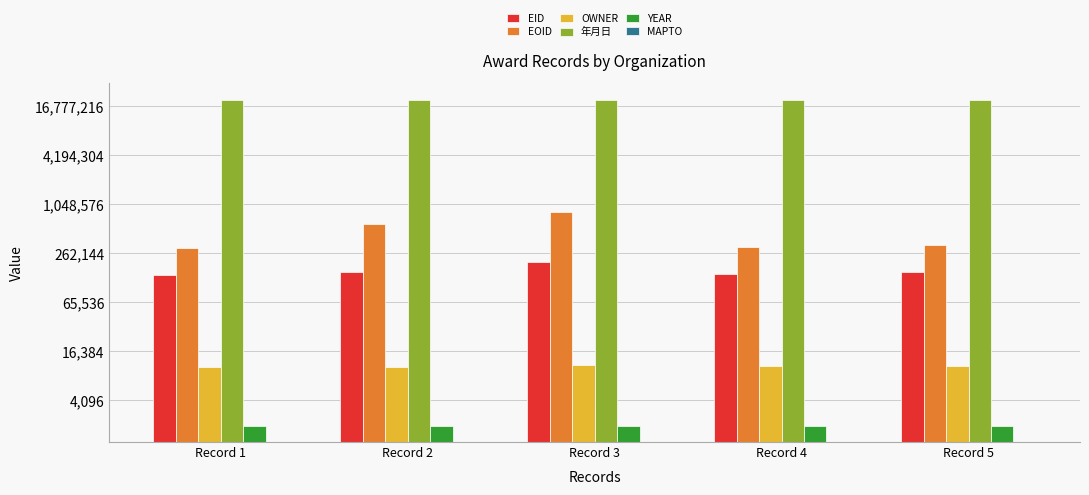

Which category has the lowest value across all series?

Record 1